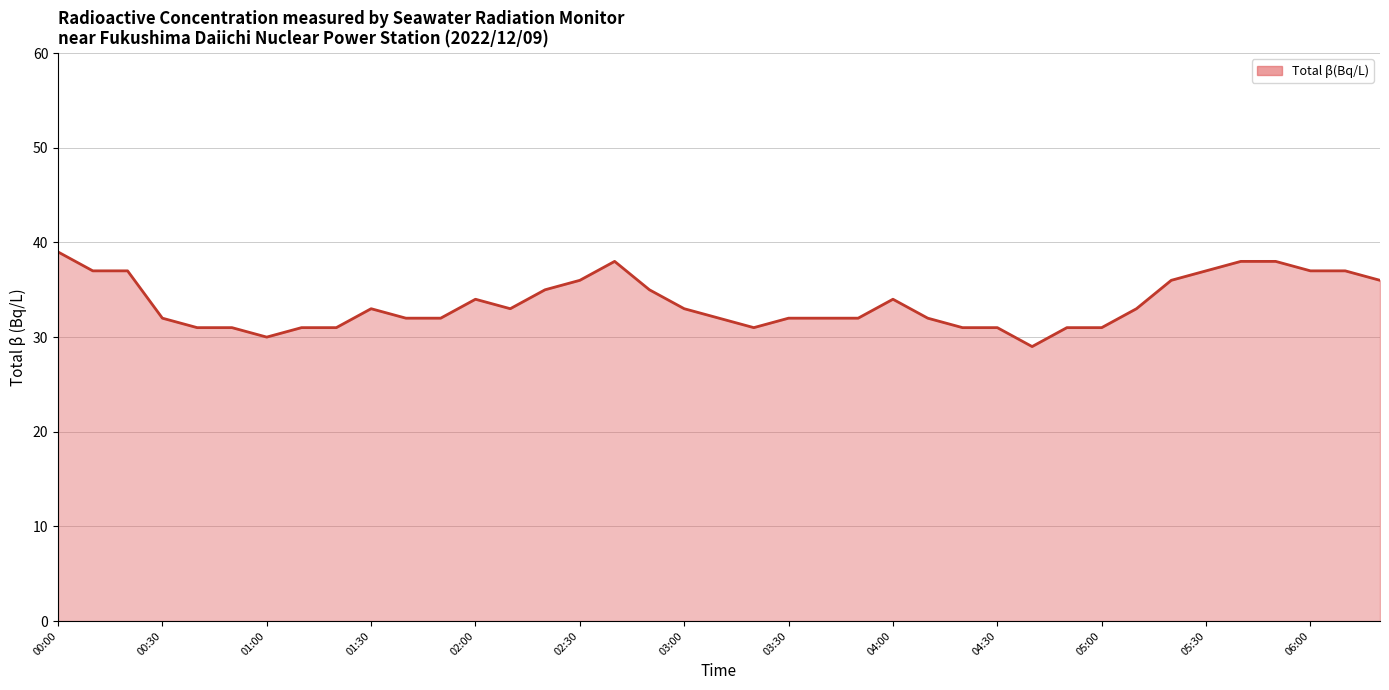

How many series are shown in this chart?

1